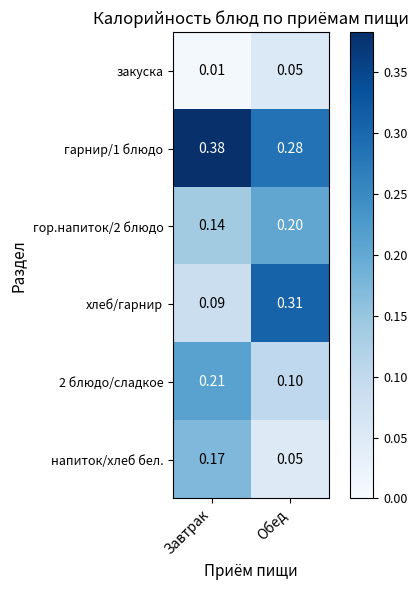

Which category has the highest value in the 2 блюдо/сладкое series?

Завтрак